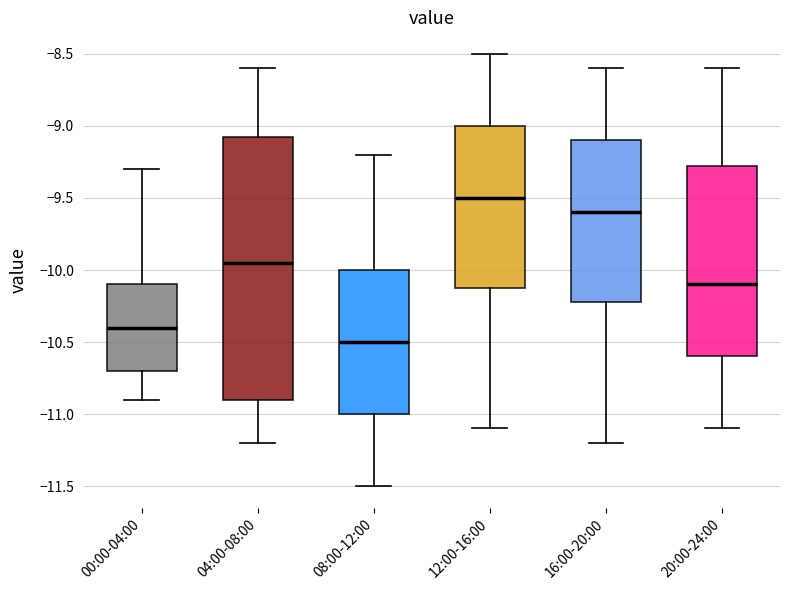

Reading left to right, read every box against the y-axis: the position of its median line, the range the box covers, and the ends of its whiskers. The values are not printed on the chart, so give them approximately, as read against the axis.

00:00-04:00: median -10.40, box -10.70 to -10.10, whiskers -10.90 to -9.30
04:00-08:00: median -9.95, box -10.90 to -9.05, whiskers -11.20 to -8.60
08:00-12:00: median -10.50, box -11.00 to -10.00, whiskers -11.50 to -9.20
12:00-16:00: median -9.50, box -10.10 to -9.00, whiskers -11.10 to -8.50
16:00-20:00: median -9.60, box -10.20 to -9.10, whiskers -11.20 to -8.60
20:00-24:00: median -10.10, box -10.60 to -9.25, whiskers -11.10 to -8.60